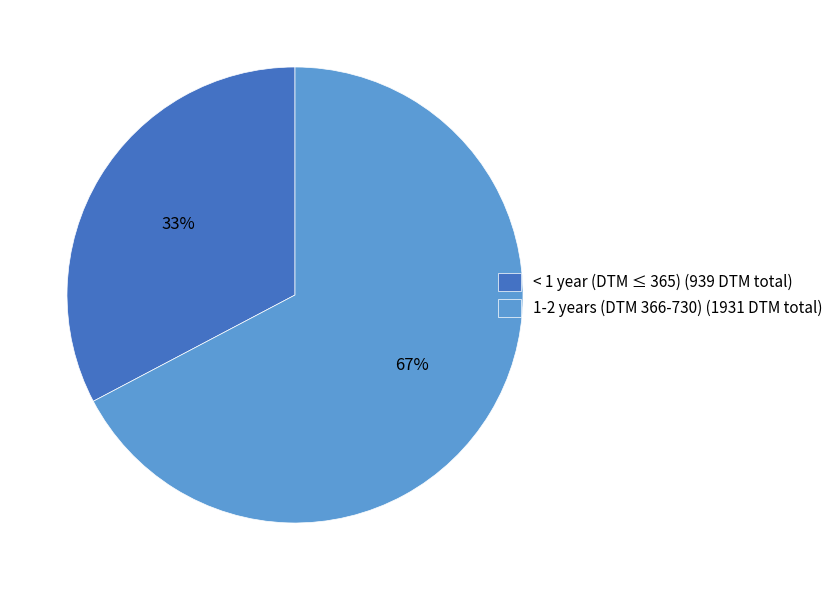

Is it true that < 1 year (DTM ≤ 365) (939 DTM total) is 25% of the pie?

False